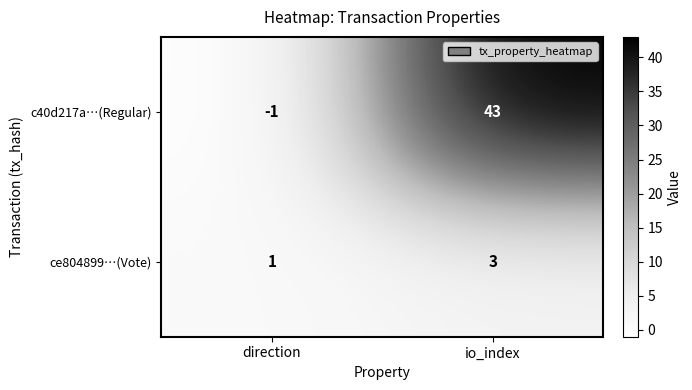

Reading left to right, what are all the values shown in this chart?

c40d217a…(Regular): -1	43
ce804899…(Vote): 1	3